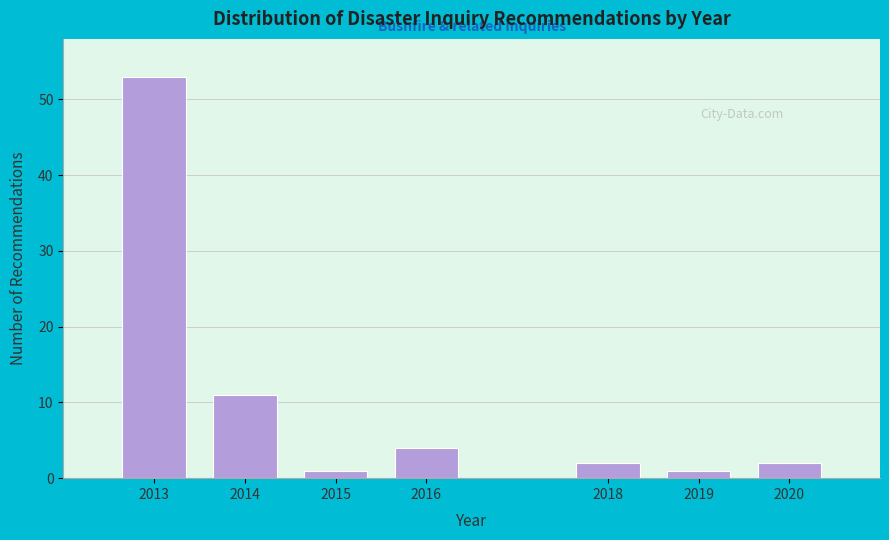

Reading right to left, extract all data points from this chart.

2	1	2	4	1	11	53